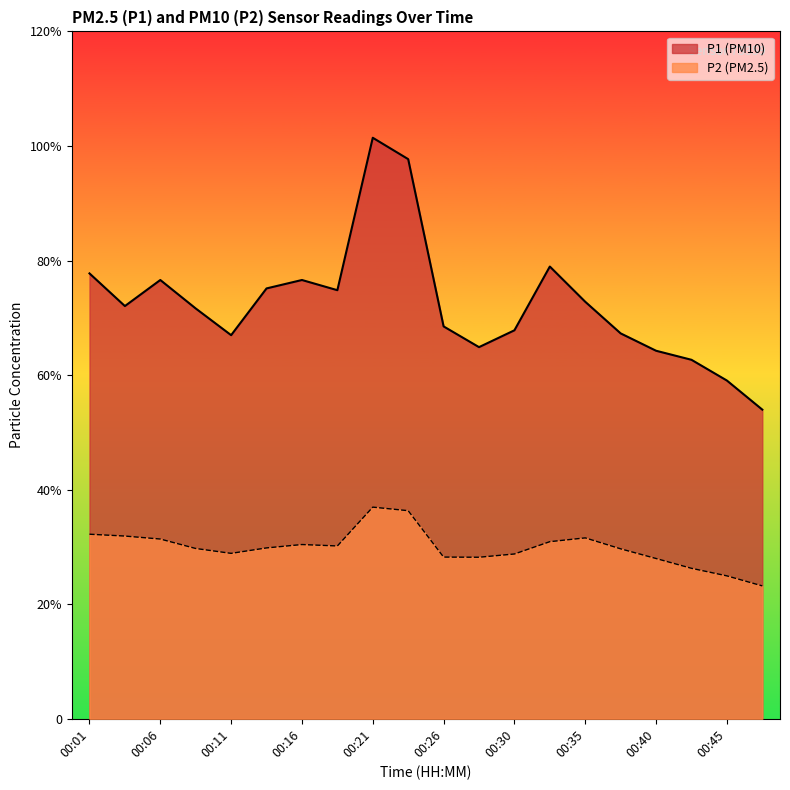

Where is P2 nearest to the value 30?

00:13